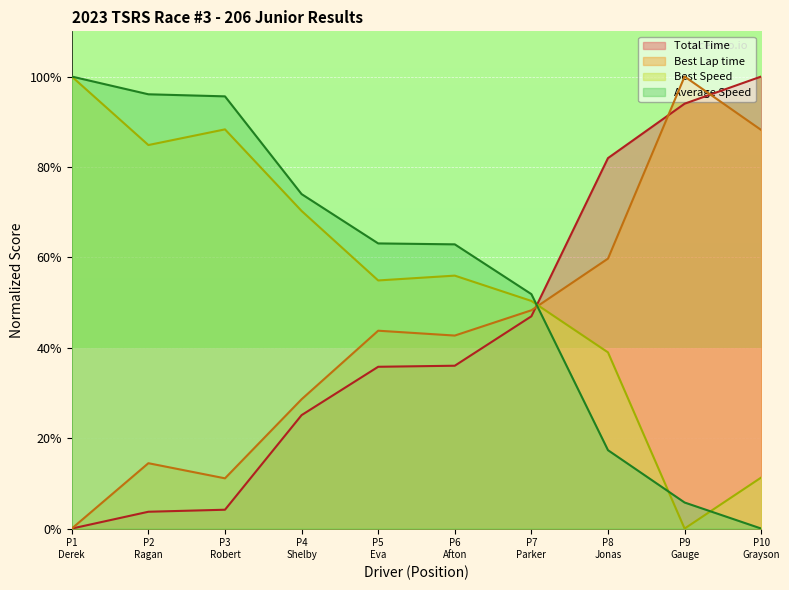

Which series has the widest spread of values?

Total Time